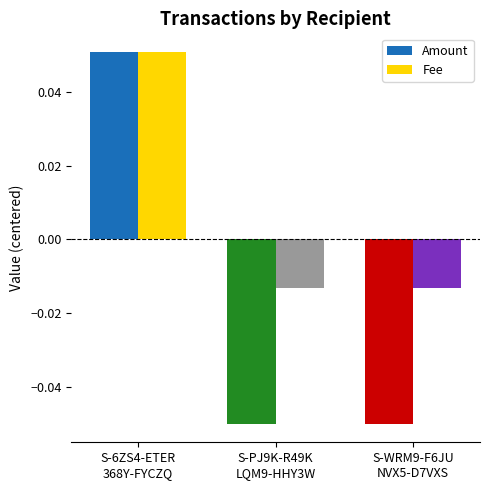

Which series has the largest range (max minus min)?

Amount